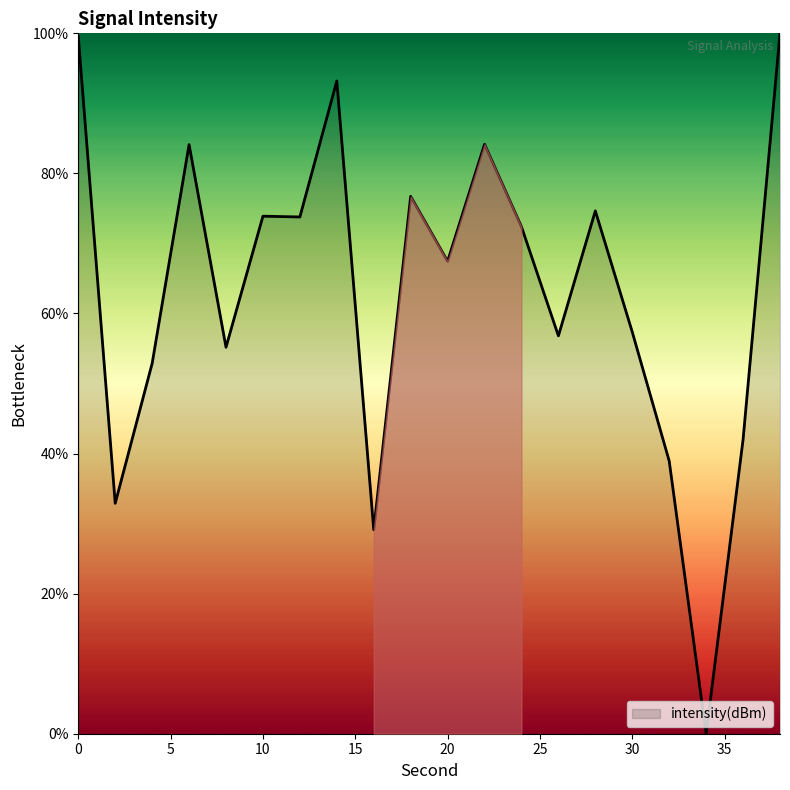

What is the greatest value displayed?

100.0